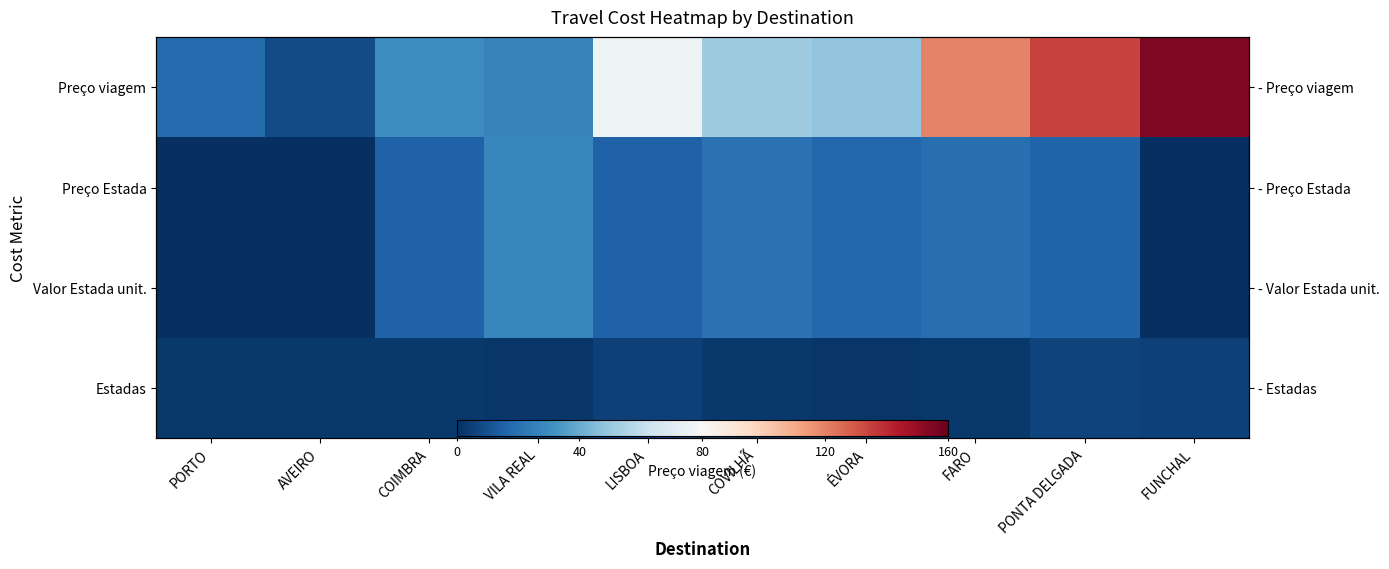

At how many categories does at least one series exceed 42?

6